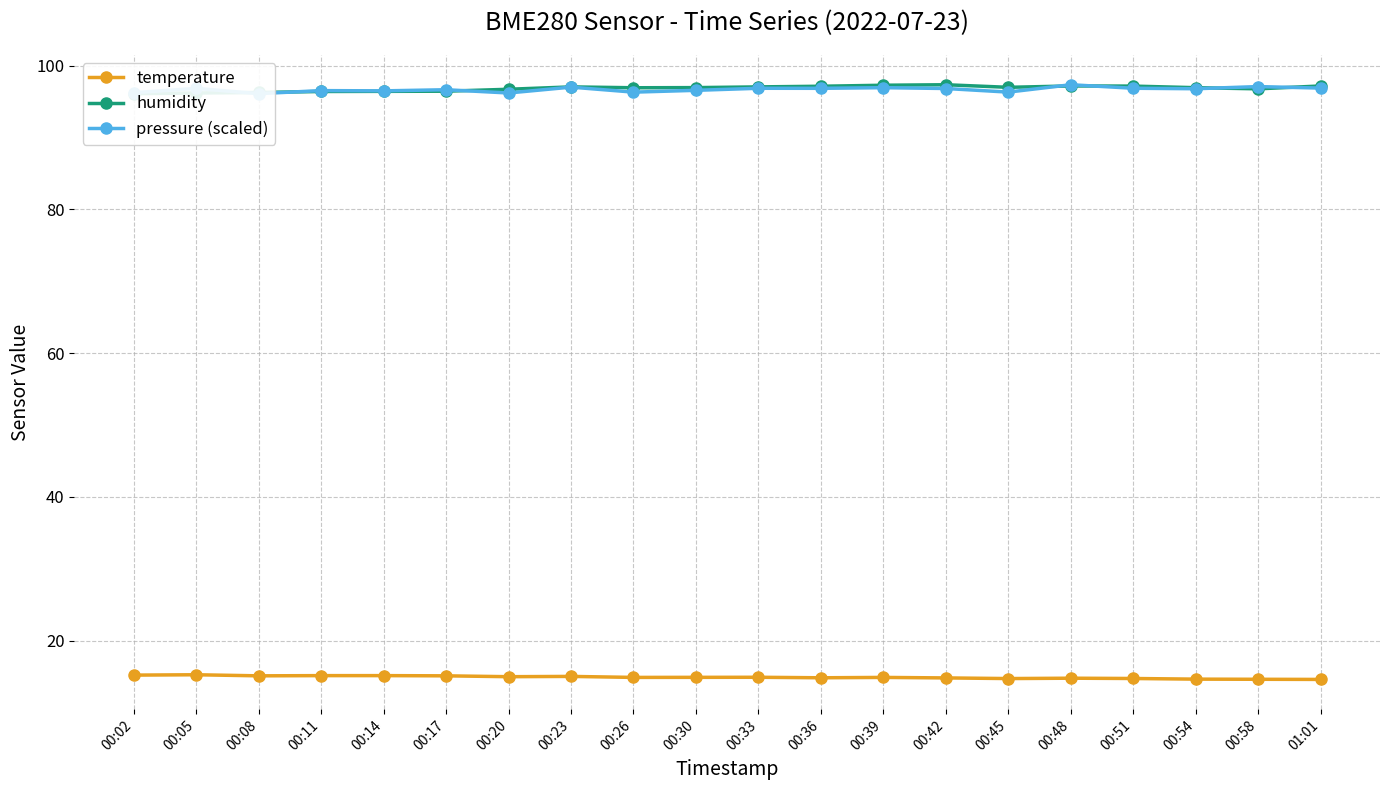

True or false: temperature and pressure (scaled) cross at least once.

False